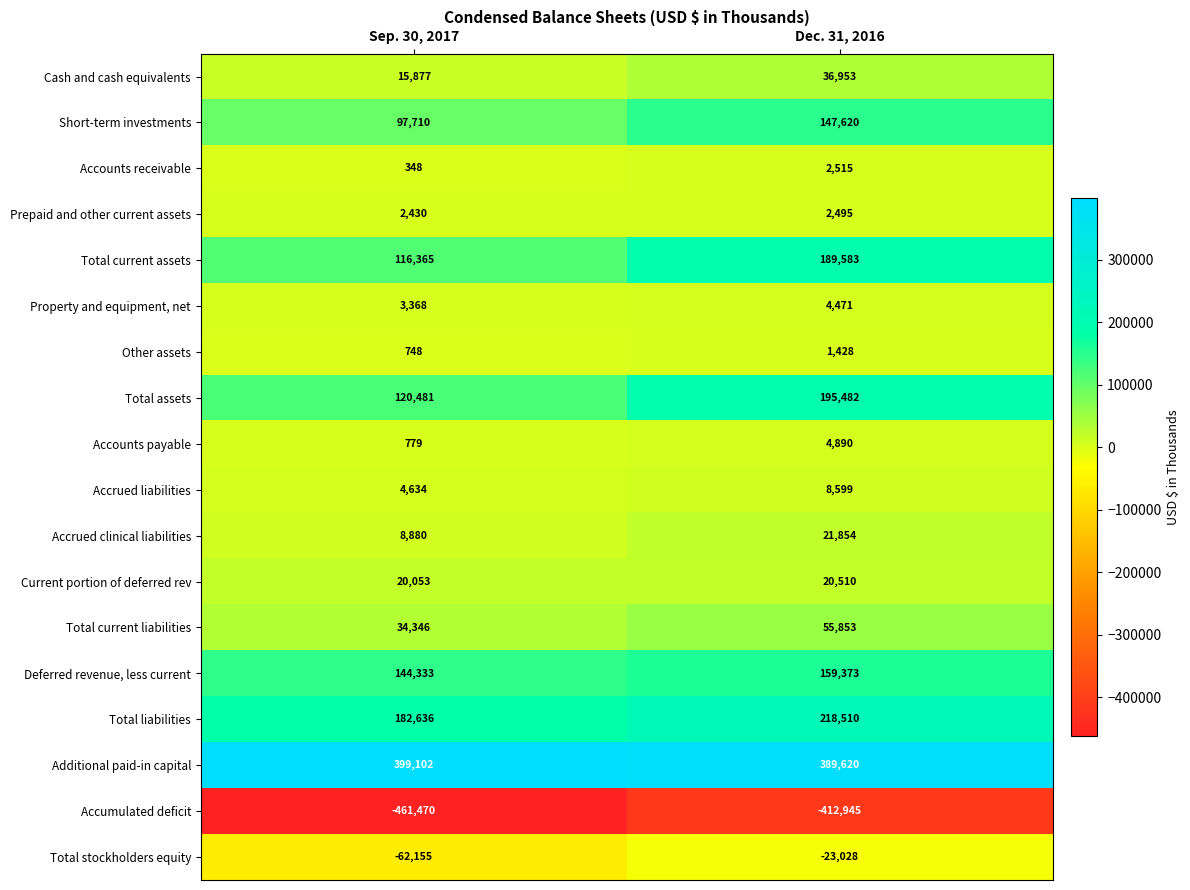

Which series changed the most between Sep. 30, 2017 and Dec. 31, 2016?

Total assets